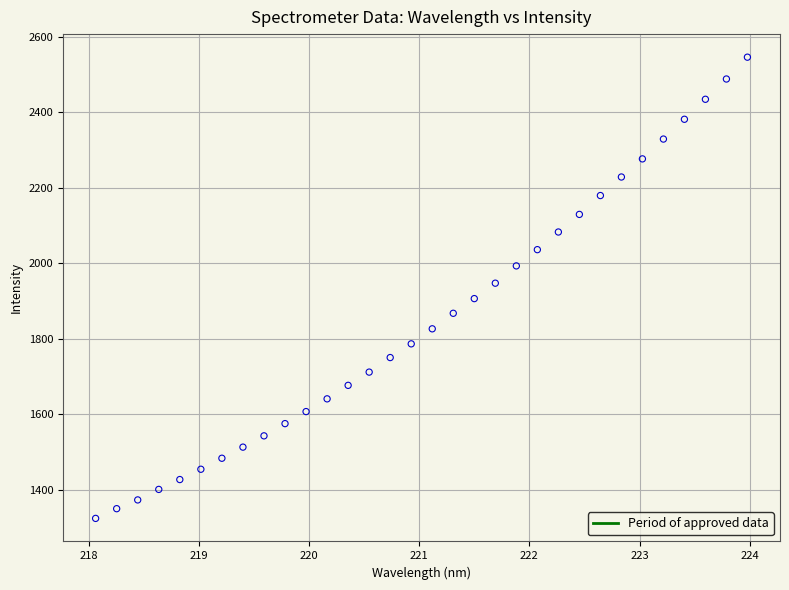

What is the range of X values (max minus min)?

5.9